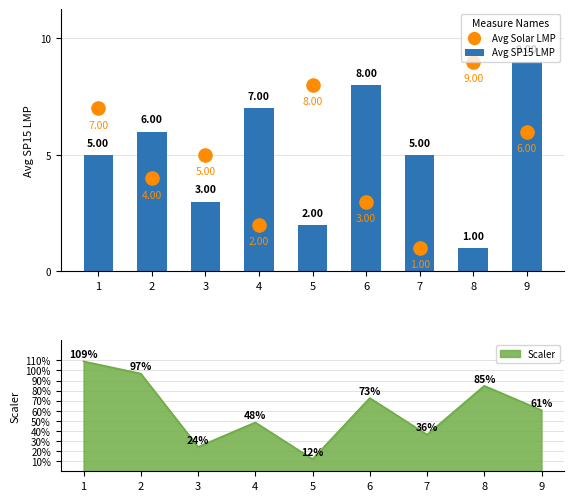

What is the total value across all series at 3?

8